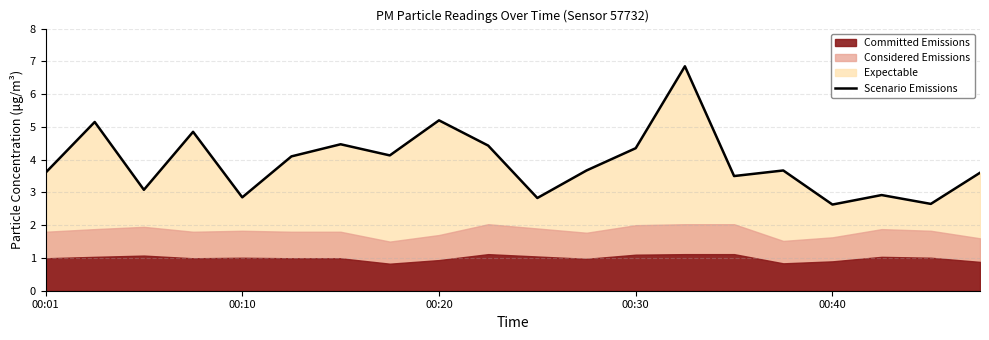

Is it true that the value at 14 is 3.5?

True